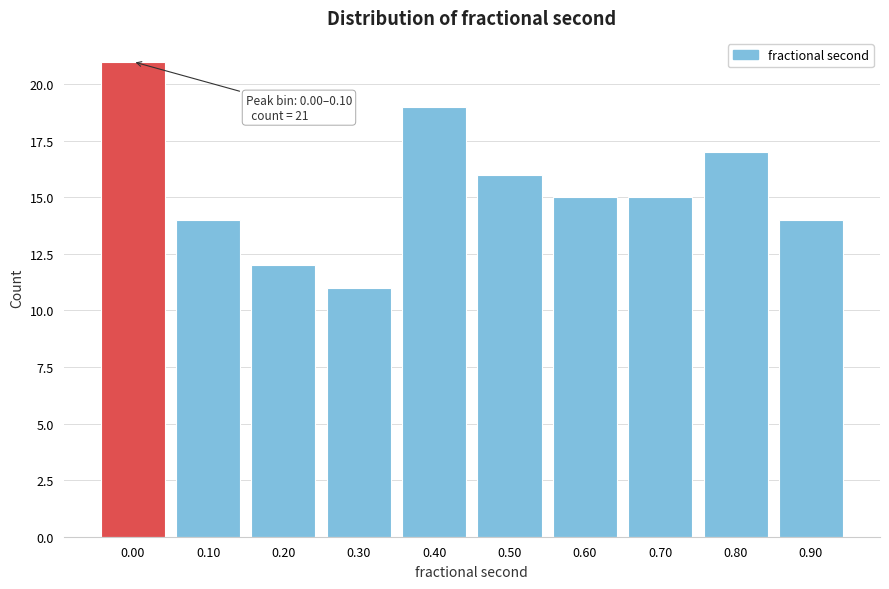

Reading left to right, extract all data points from this chart.

21	14	12	11	19	16	15	15	17	14